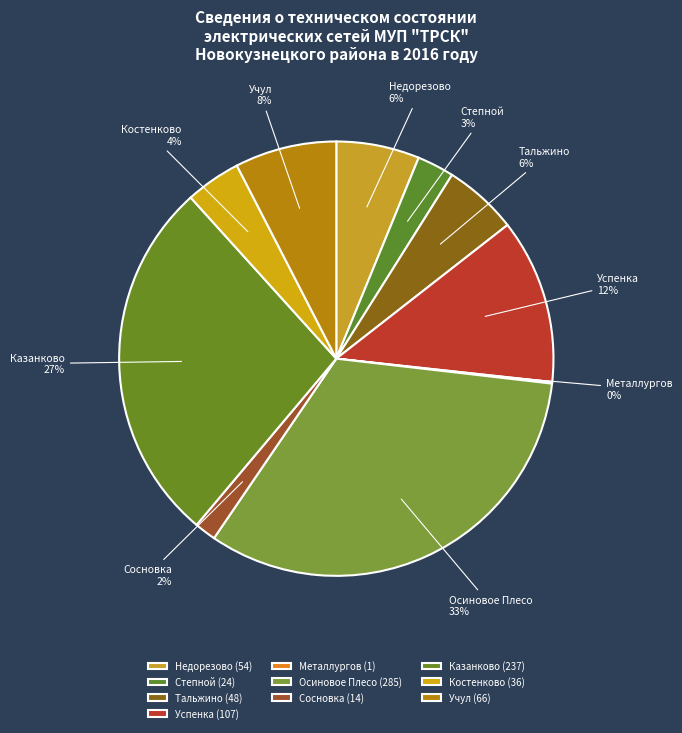

Do Тальжино and Осиновое Плесо together represent more than half of the pie?

No